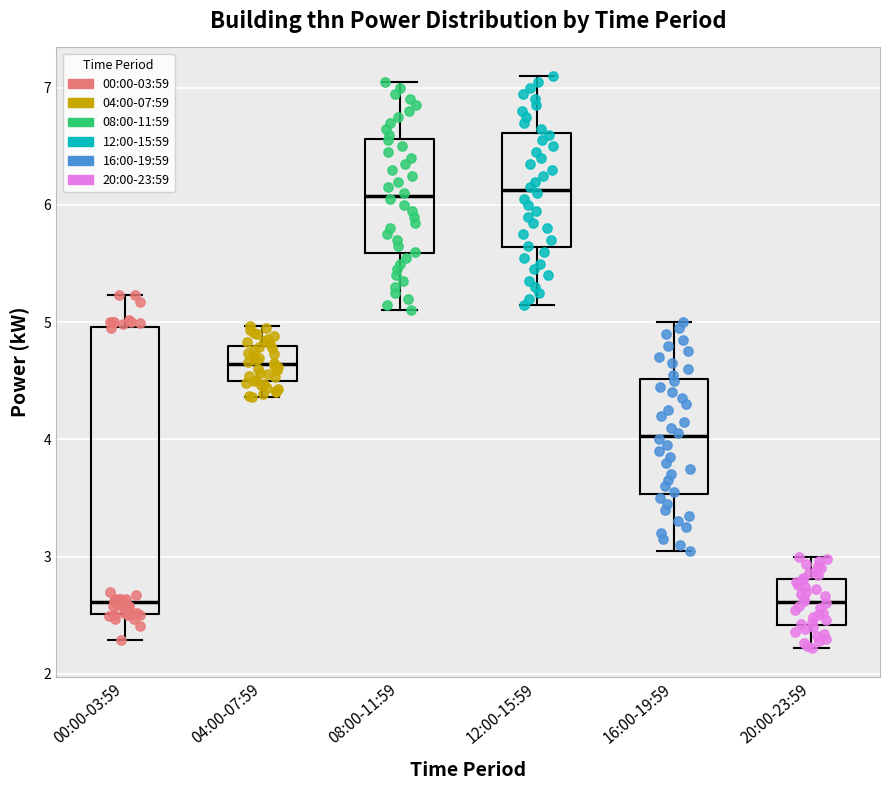

Where does the lower whisker of the box for 16:00-19:59 end on the y-axis? The values are not printed on the chart, so give them approximately, as read against the axis.

3.1